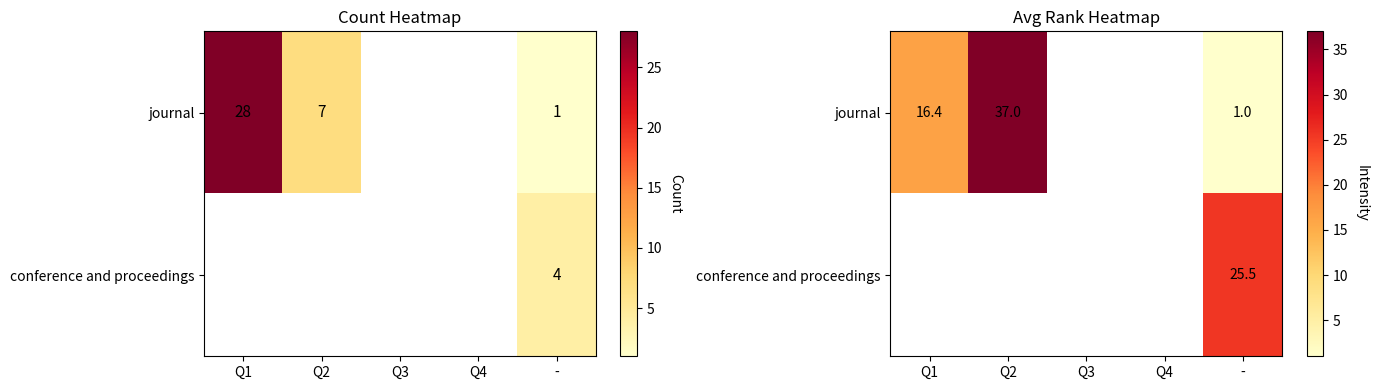

Is it true that journal equals 22.1 at Q1?

False